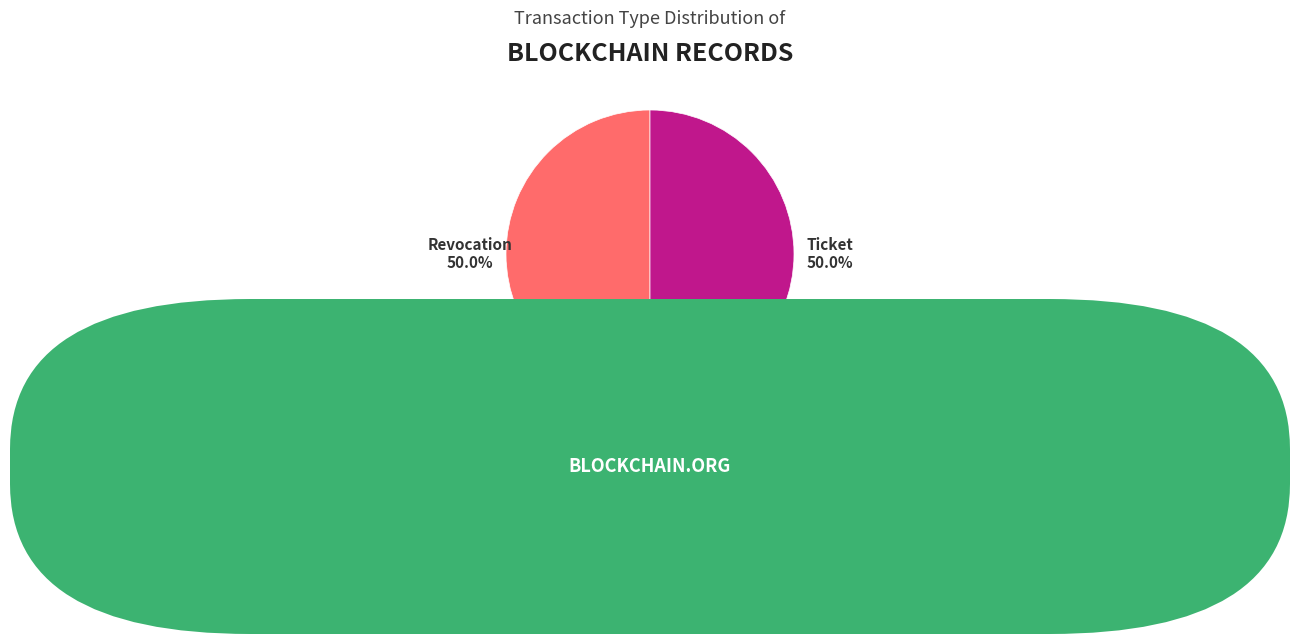

How many segments does this pie chart have?

2